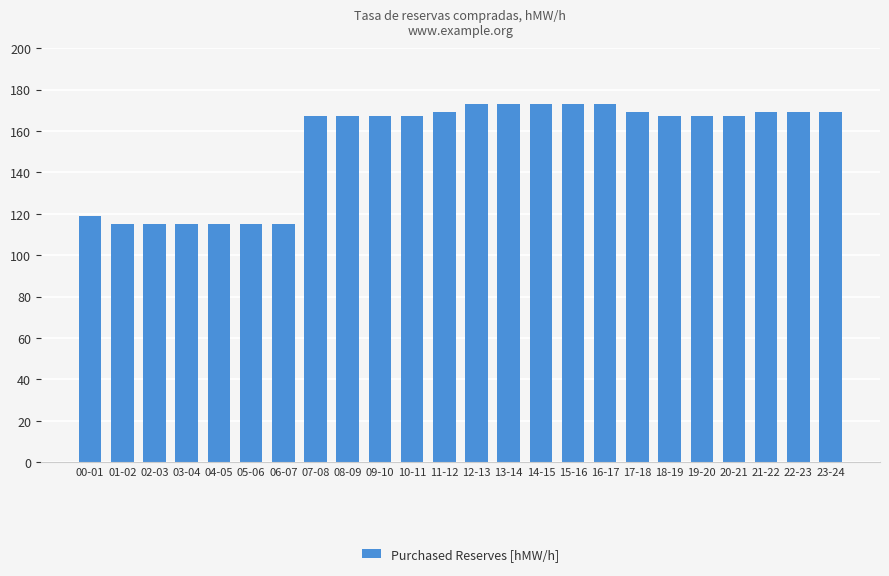

Is it true that the value at 07-08 is 167?

True